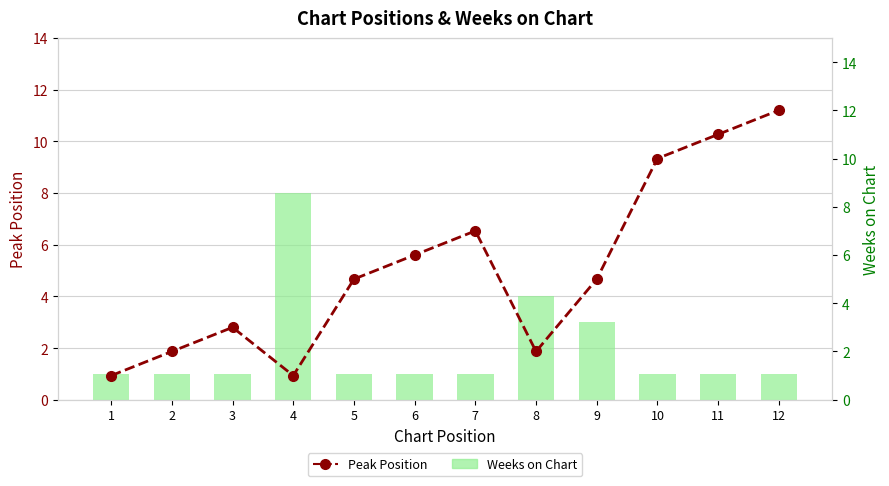

At which category is the sum across all series the highest?

12